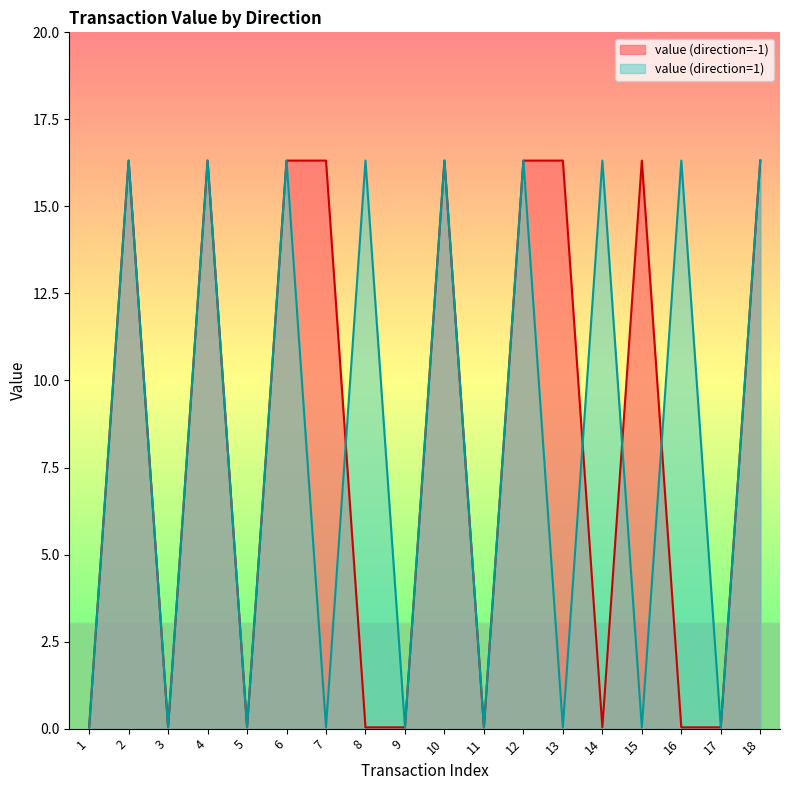

Reading left to right, what are all the values shown in this chart?

value (direction=-1): 1=0.0	2=16.3	3=0.0	4=16.3	5=0.0	6=16.3	7=16.3	8=0.0	9=0.0	10=16.3	11=0.0	12=16.3	13=16.3	14=0.0	15=16.3	16=0.0	17=0.0	18=16.3
value (direction=1): 1=0.0	2=16.3	3=0.0	4=16.3	5=0.0	6=16.3	7=0.0	8=16.3	9=0.0	10=16.3	11=0.0	12=16.3	13=0.0	14=16.3	15=0.0	16=16.3	17=0.0	18=16.3